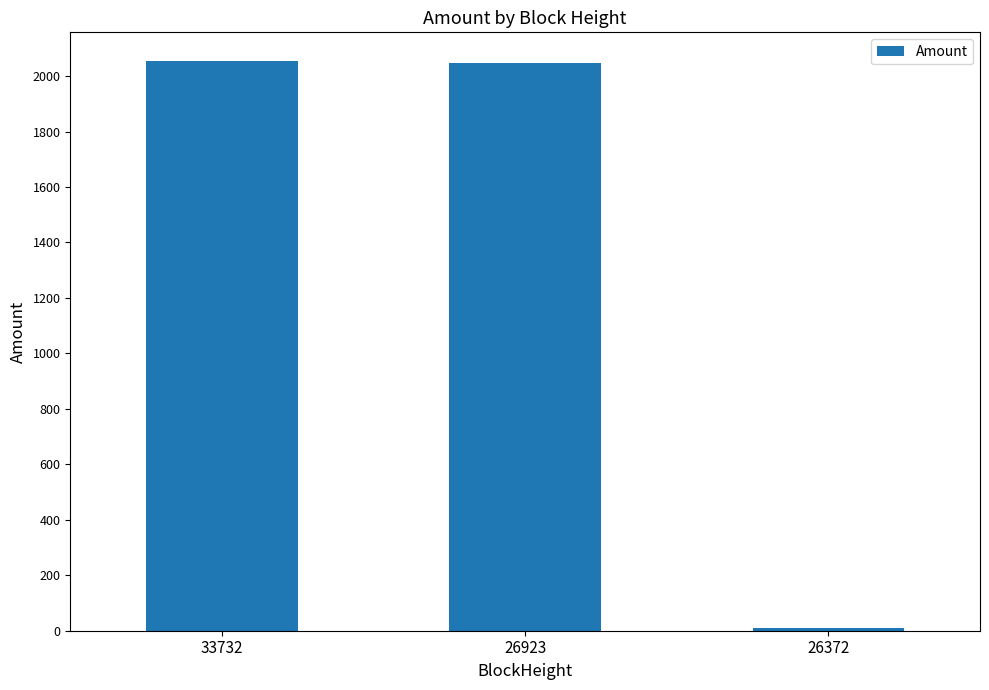

What is the maximum value shown in the chart?

2054.8